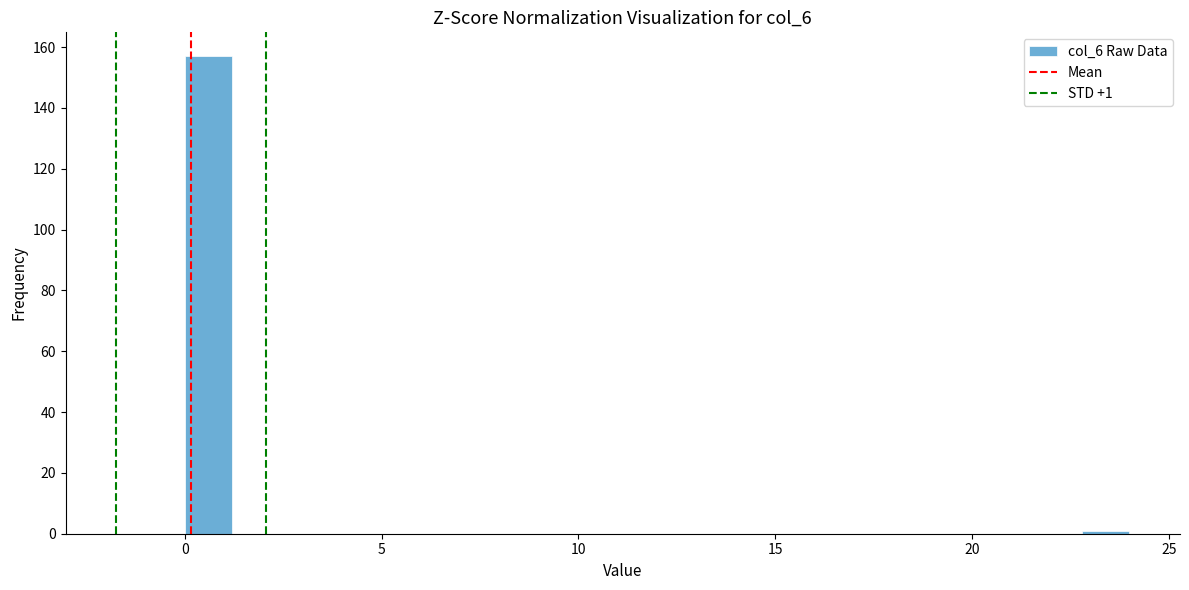

Around what value on the x-axis is the tallest bar? Give the approximate position of its centre, as read against the axis.

0.5